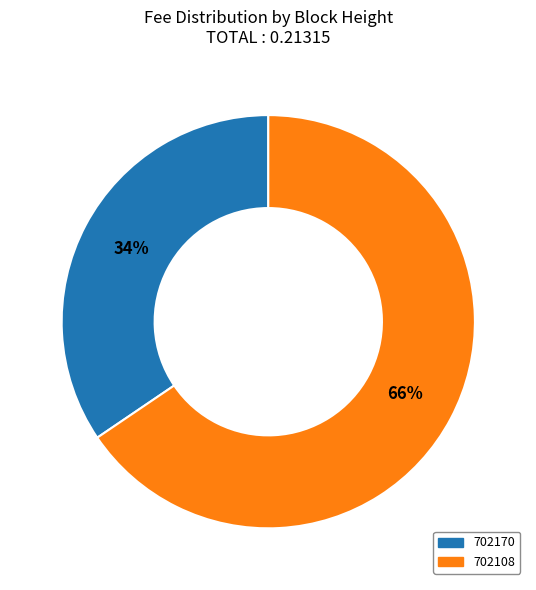

Is there any slice that represents more than half of the pie?

Yes